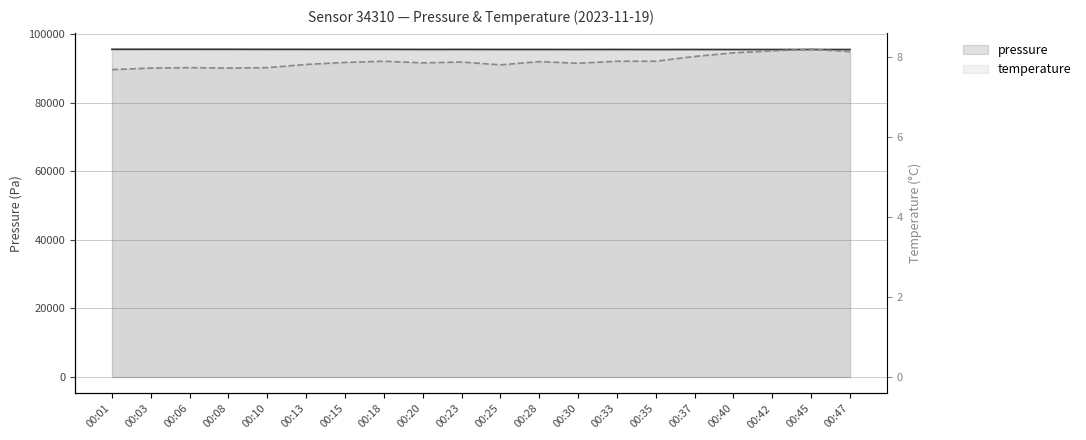

What is the smallest value displayed?

7.7